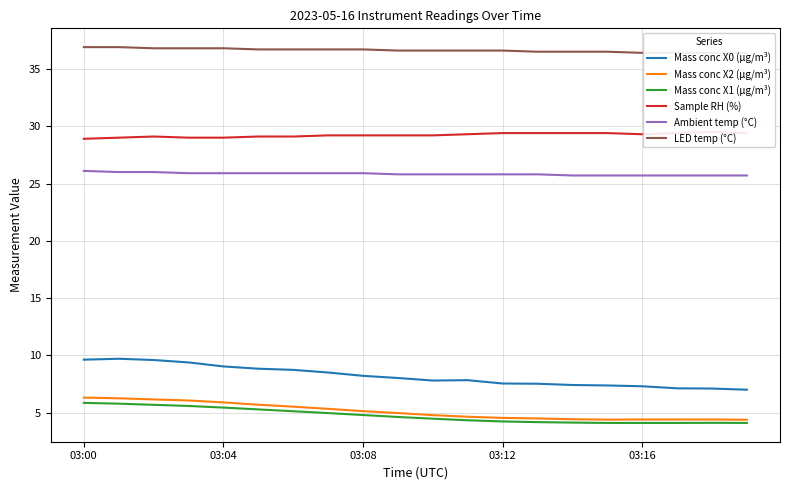

True or false: Mass conc X0 (μg/m³) has a value of 9.6 at 03:00.

True